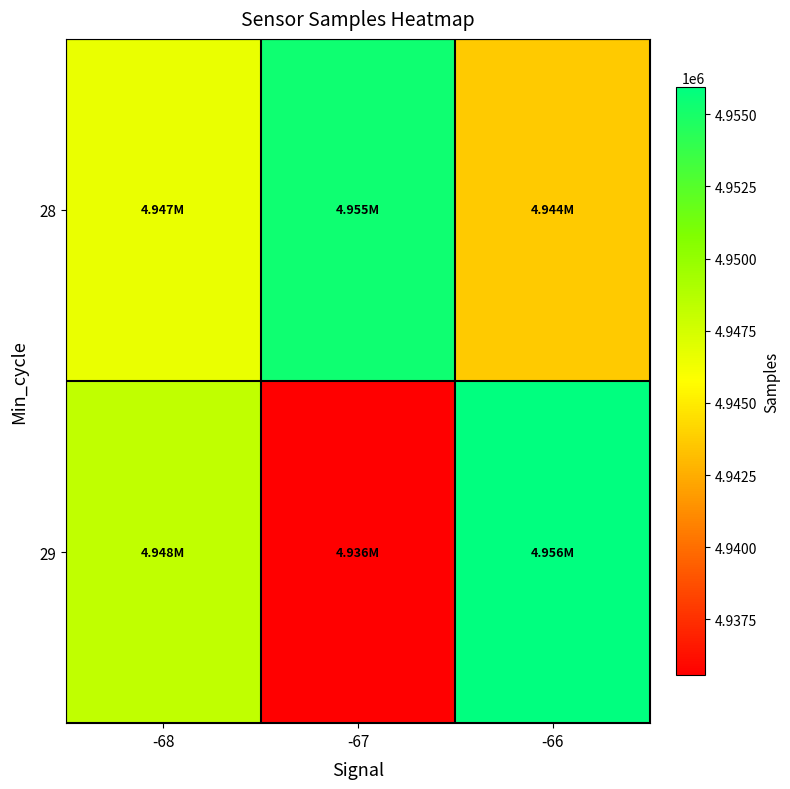

Rank the series by their average value, from lowest to highest.

29, 28